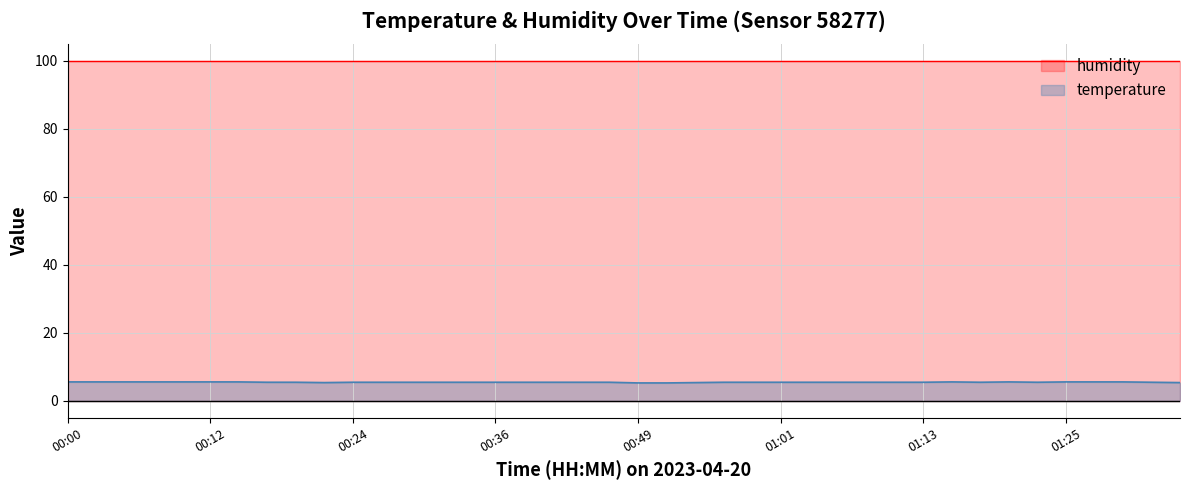

How many lines are shown in the chart?

2